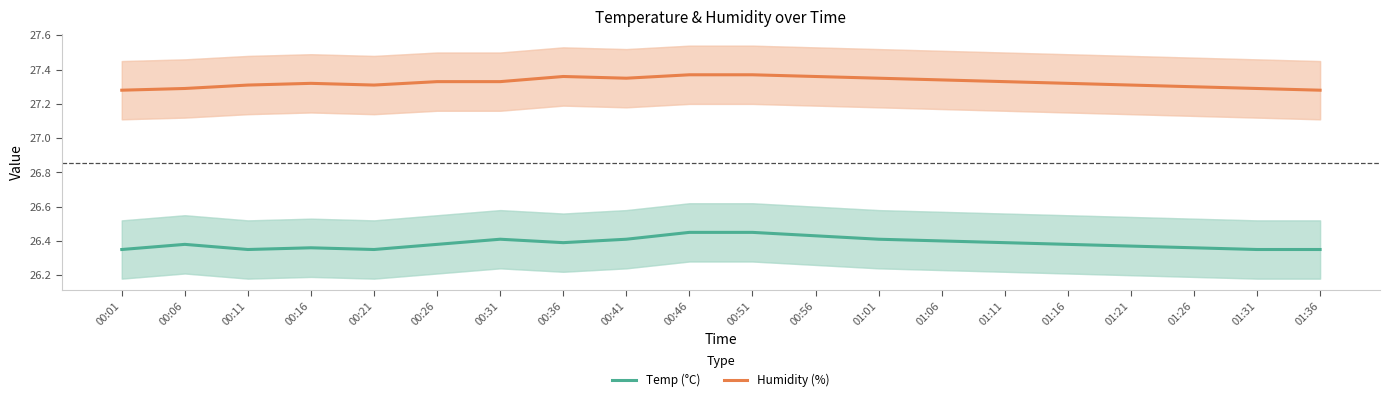

True or false: Temp (°C) has more than 1 points higher than both neighbors.

True